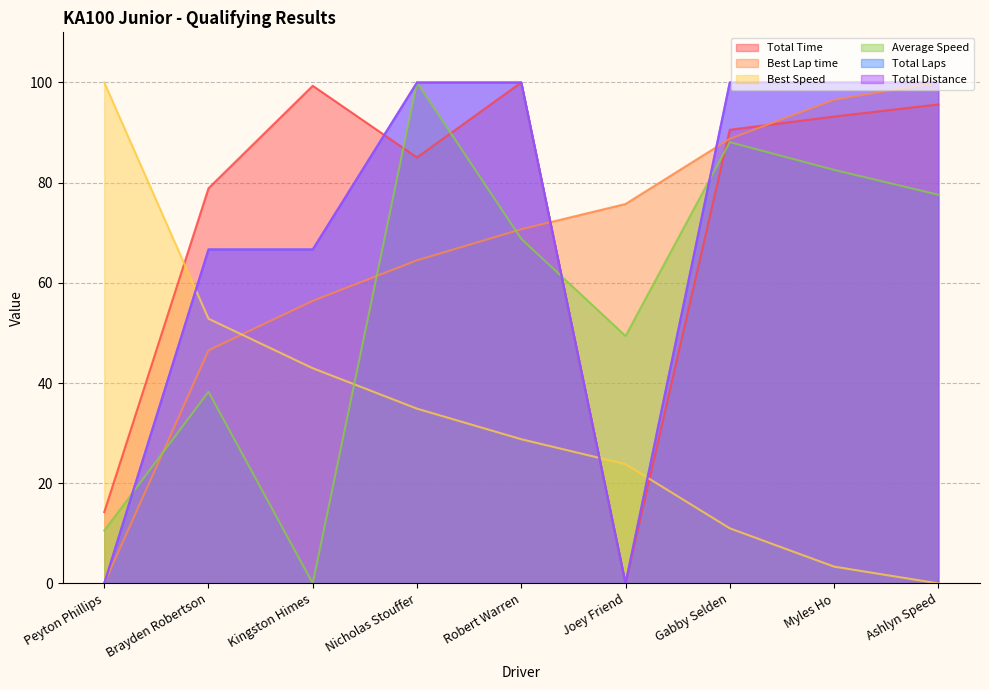

Reading right to left, list all the values displayed in this chart.

Total Time: 95.6	93.2	90.6	0.0	100.0	85.0	99.3	78.9	14.2
Best Lap time: 100.0	96.5	88.8	75.7	70.7	64.5	56.4	46.5	0.0
Best Speed: 0.0	3.4	11.0	23.8	28.8	34.9	43.0	52.8	100.0
Average Speed: 77.6	82.5	88.1	49.4	68.8	100.0	0.0	38.2	10.5
Total Laps: 100.0	100.0	100.0	0.0	100.0	100.0	66.7	66.7	0.0
Total Distance: 100.0	100.0	100.0	0.0	100.0	100.0	66.7	66.7	0.0